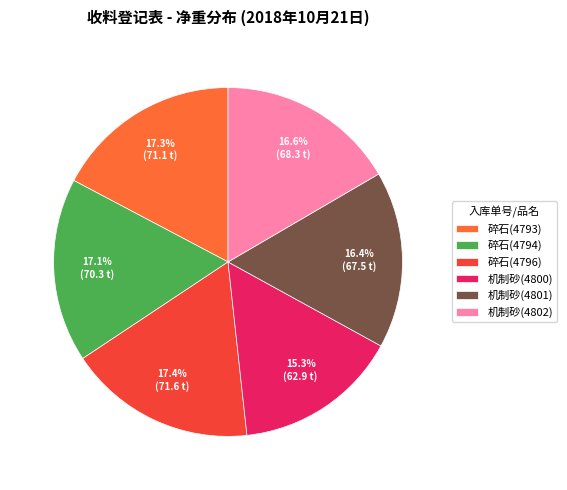

Is it true that 机制砂(4801) is 11% of the pie?

False